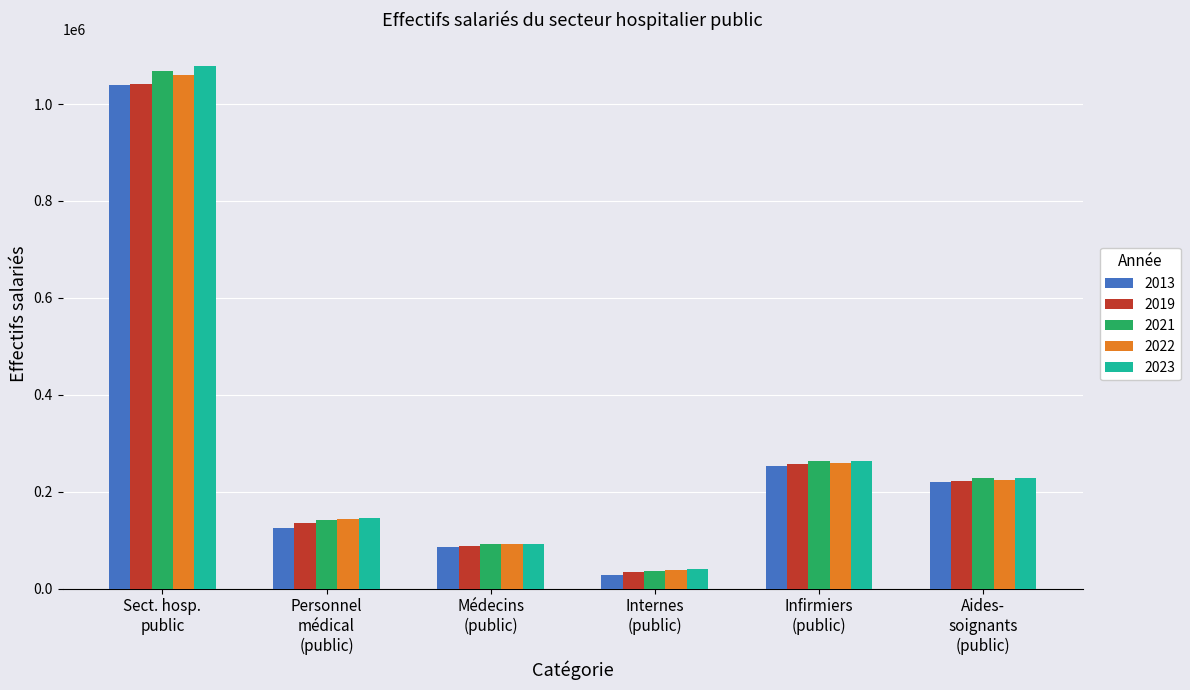

Reading right to left, transcribe all the data shown in this chart.

2013: 220633.9	252294.1	27422.0	85279.9	125034.1	1038939.8
2019: 222258.0	257441.3	33279.0	88670.5	134878.7	1041496.1
2021: 228077.2	263912.9	36520.0	92046.5	141891.3	1067496.3
2022: 224589.4	258632.8	38213.0	92352.4	143805.1	1059245.7
2023: 228310.0	263841.0	40264.0	92826.0	146527.0	1079230.0